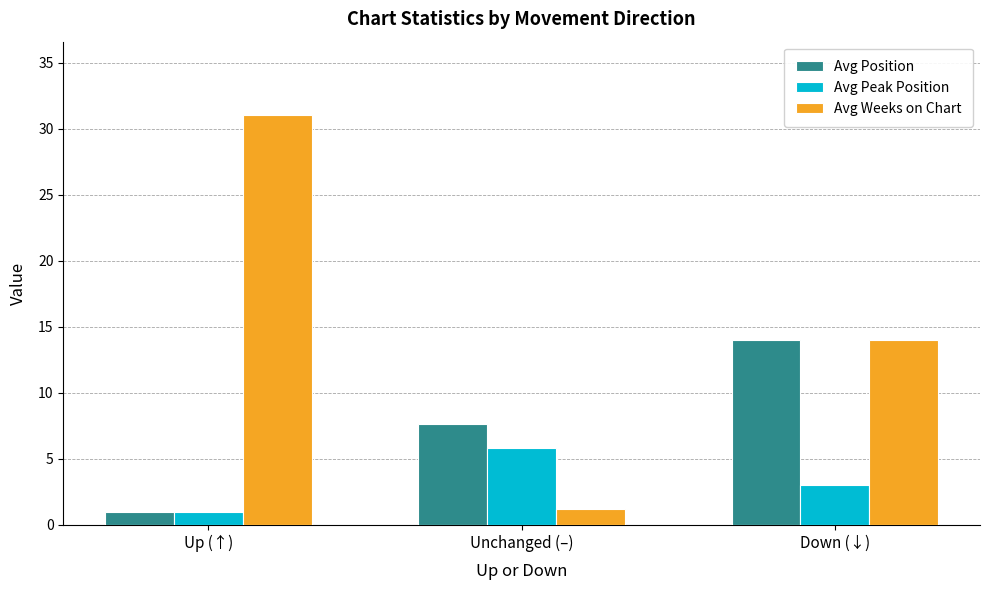

True or false: Avg Weeks on Chart has a value of 1.2 at Unchanged (–).

True